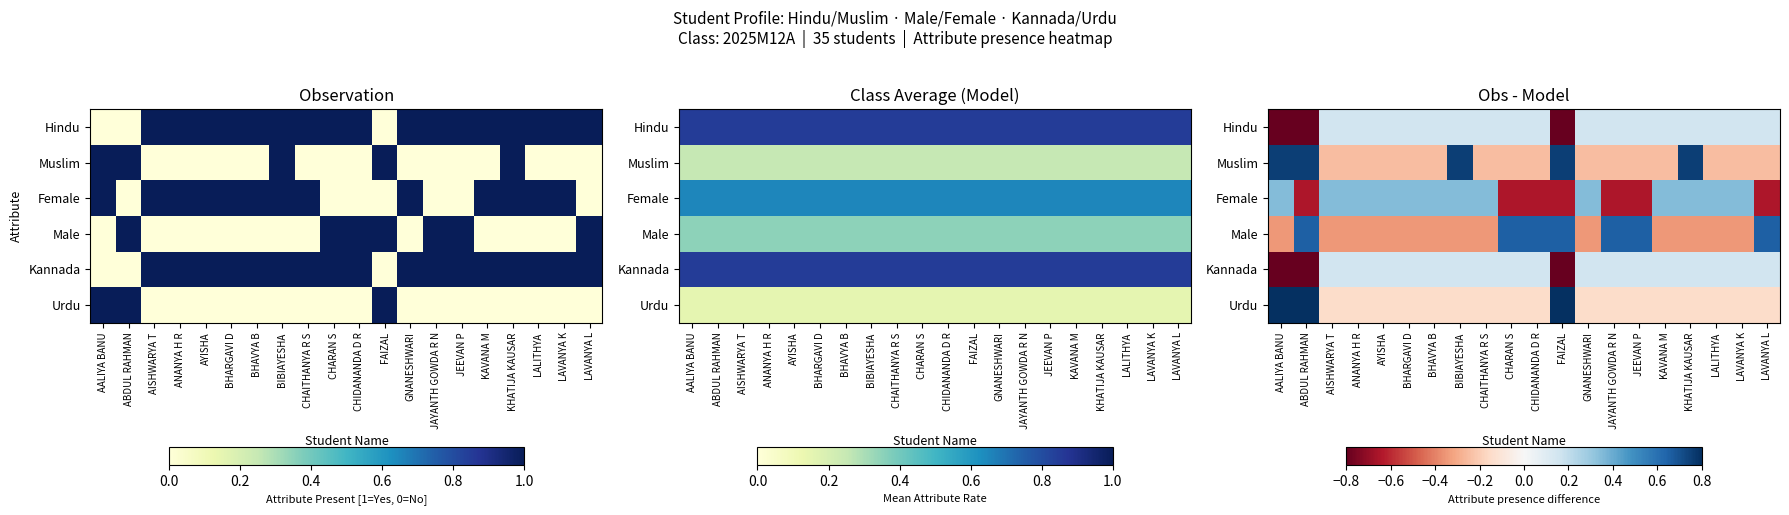

At which category is the sum across all series the highest?

BIBIAYESHA